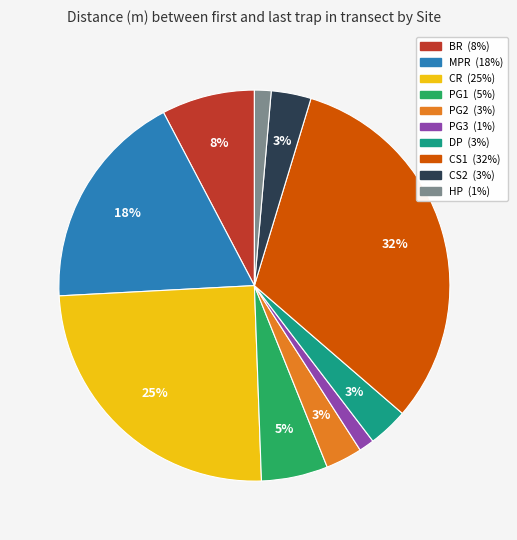

Does BR represent more than half of the total?

No